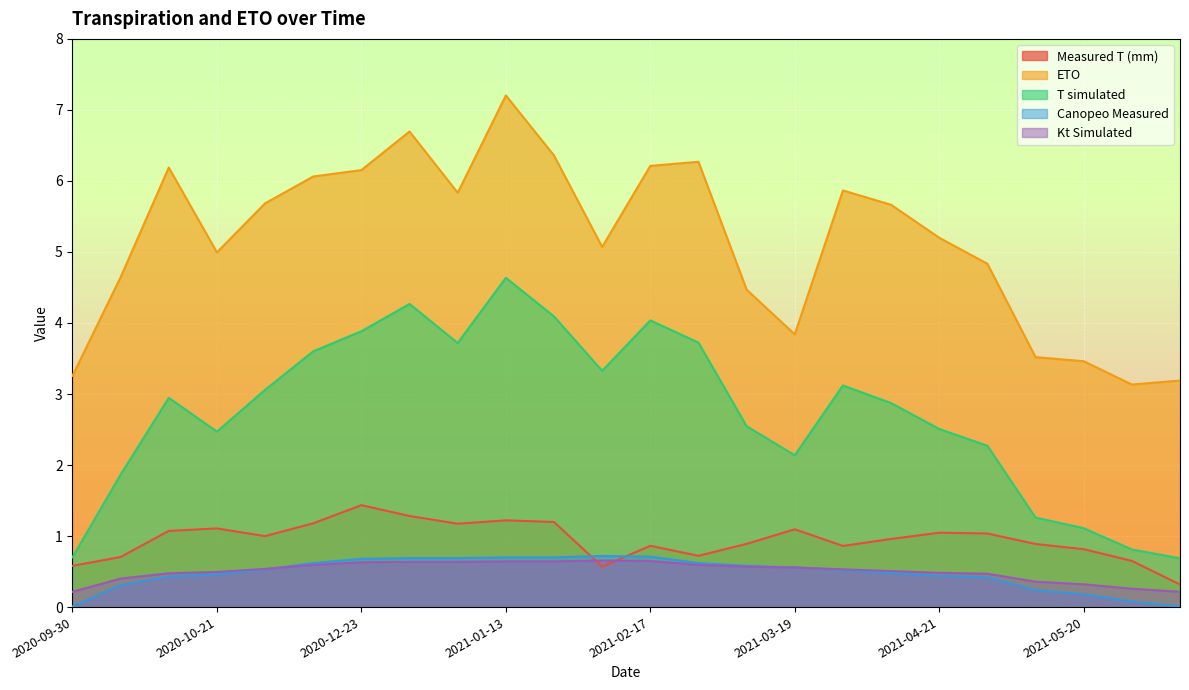

Which has a higher value, 2021-03-02 or 2020-10-21?

2020-10-21